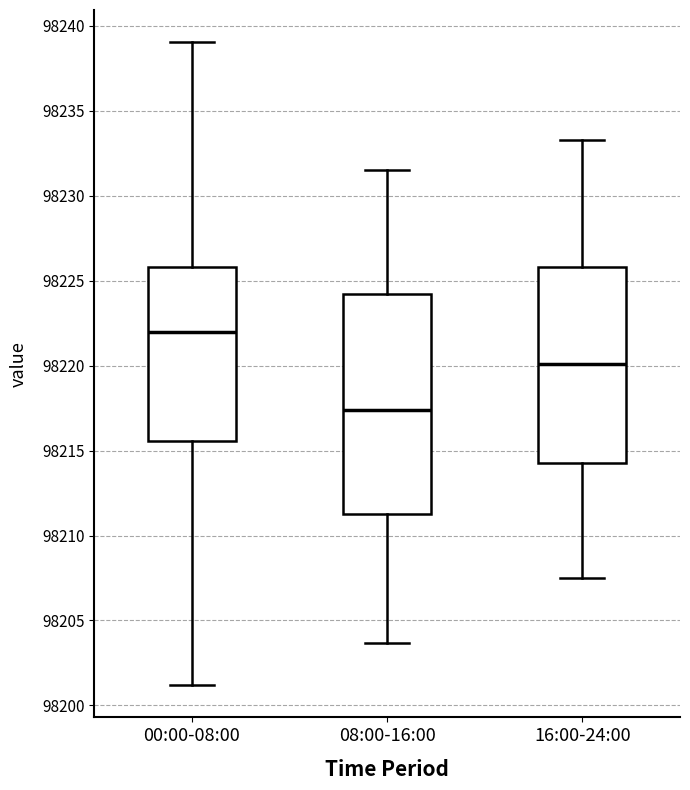

Where is the lower edge of the box for 16:00-24:00 on the y-axis? The values are not printed on the chart, so give them approximately, as read against the axis.

98214.5